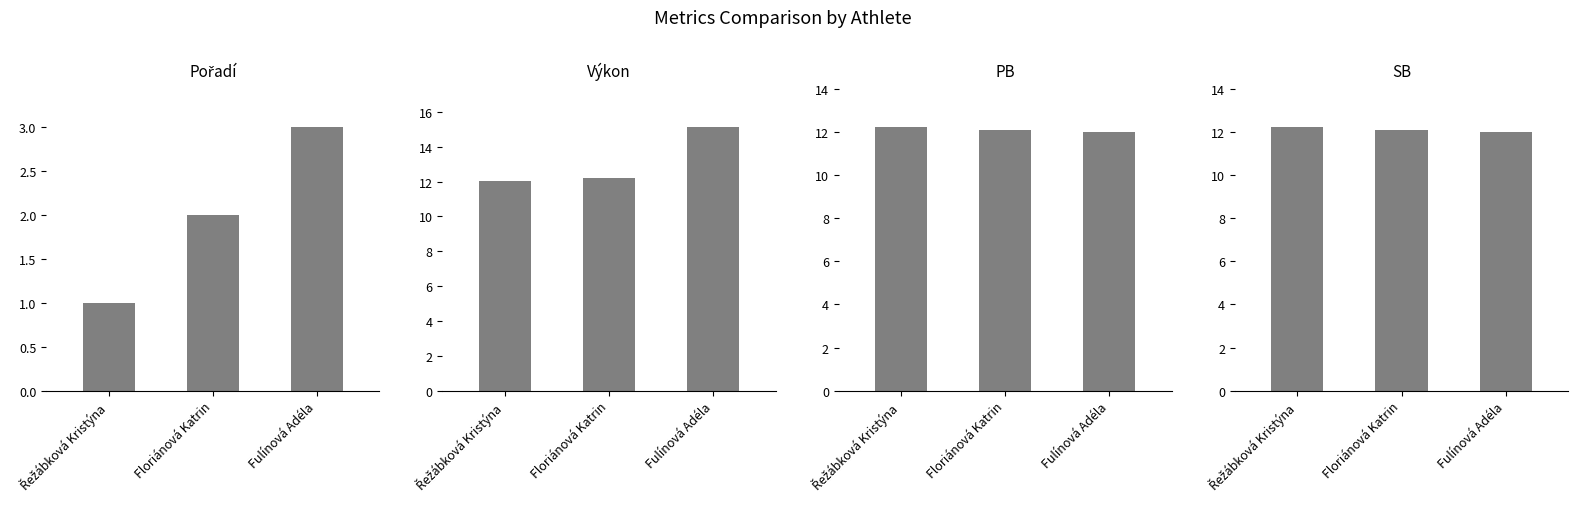

What is the total value across all series at Floriánová Katrin?

38.4